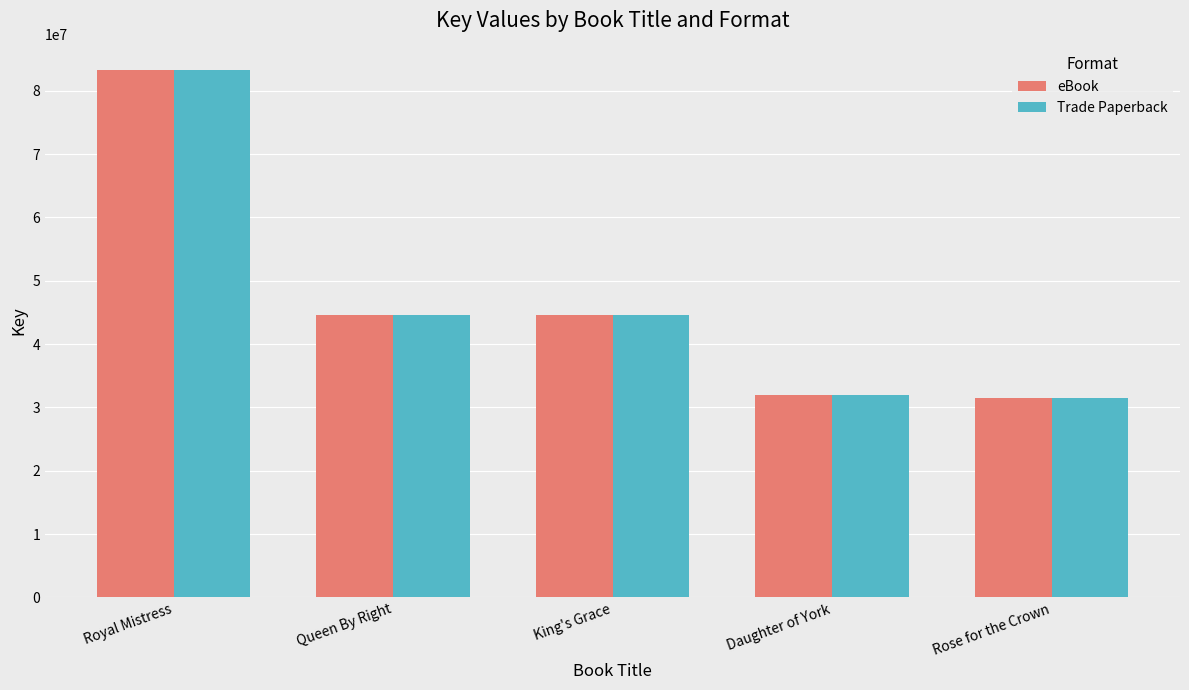

At which label is Trade Paperback closest to 57381875?

Queen By Right